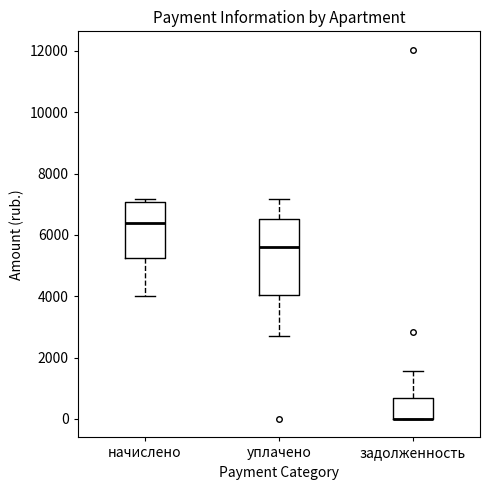

Reading left to right, read every box against the y-axis: the position of its median line, the range the box covers, and the ends of its whiskers. The values are not printed on the chart, so give them approximately, as read against the axis.

начислено: median 6400, box 5200 to 7000, whiskers 4000 to 7200
уплачено: median 5600, box 4000 to 6600, whiskers 2800 to 7200
задолженность: median 0 (drawn on the box's lower edge), box 0 to 600, whiskers 0 to 1600